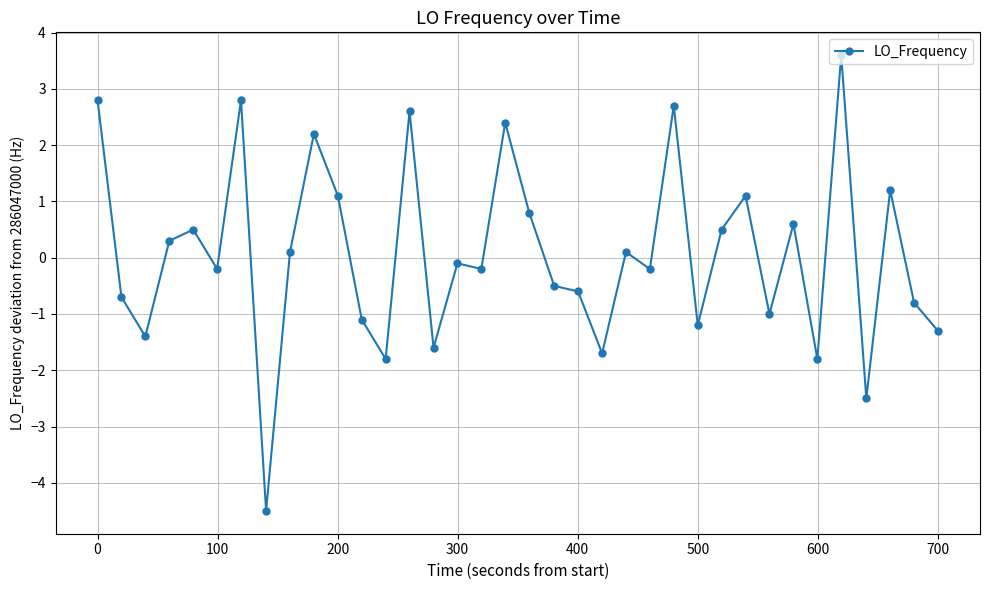

How many lines are shown in the chart?

1